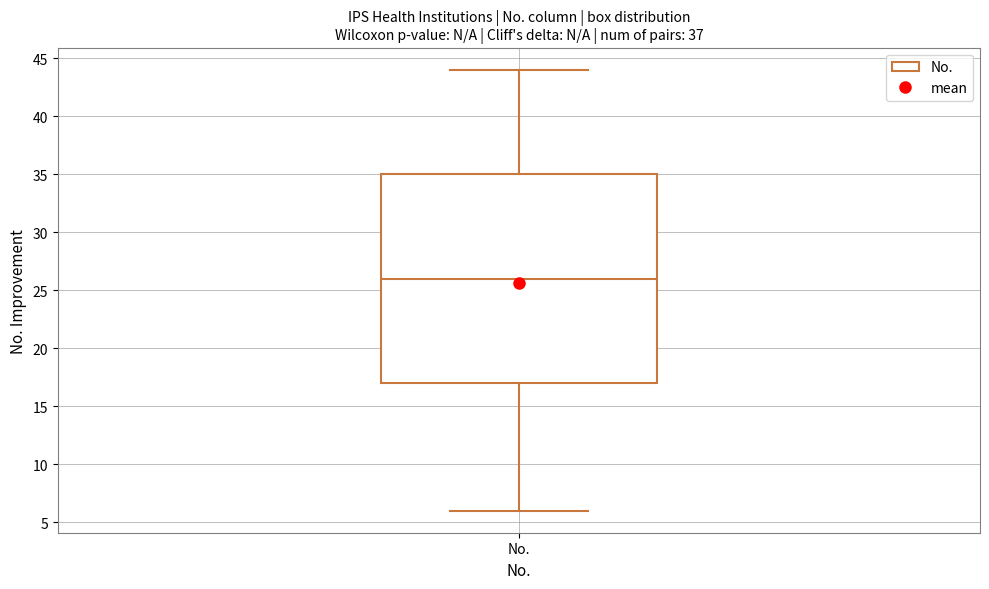

Where does the median line of the box for No. sit on the y-axis? The values are not printed on the chart, so give them approximately, as read against the axis.

26